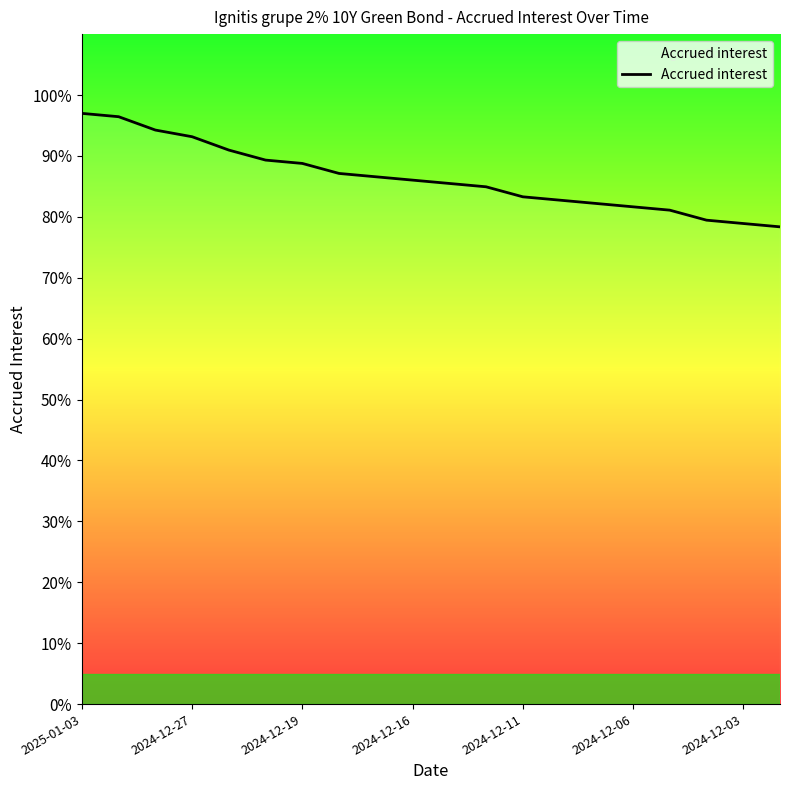

Is this an area chart (filled region under the line)?

Yes